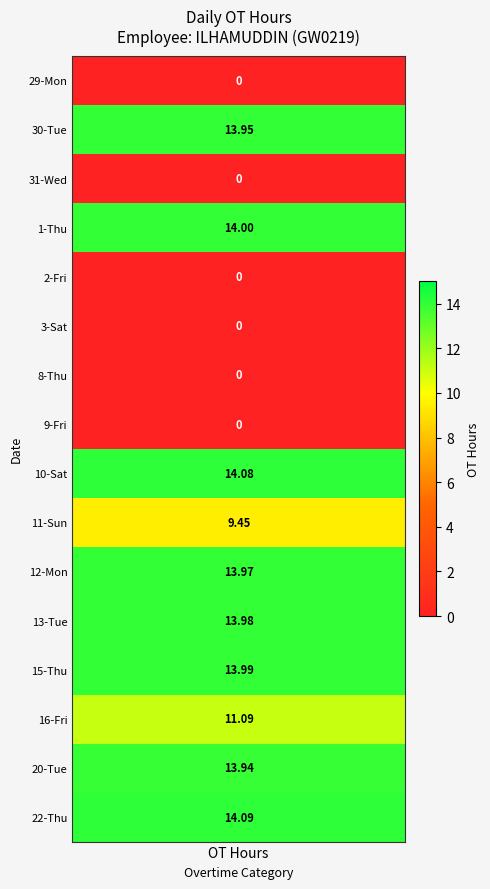

True or false: 3_Sat has a value of 0.0 at 4.

True